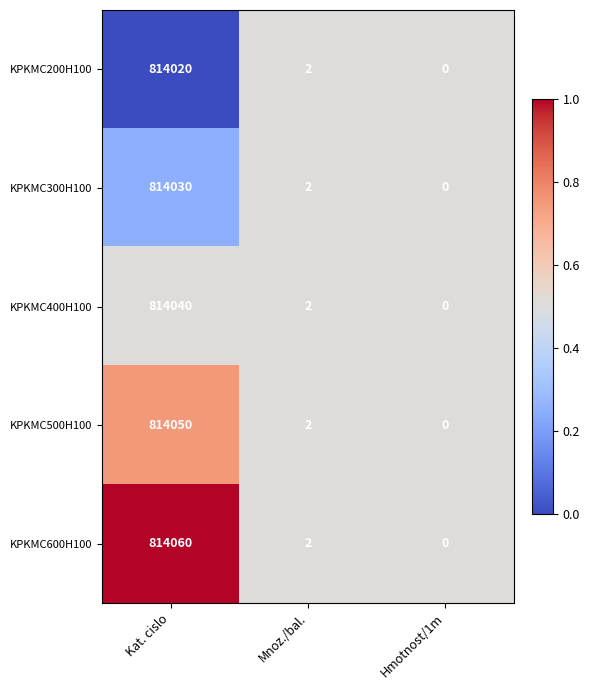

Is it true that KPKMC600H100 equals 2 at Mnoz./bal.?

True